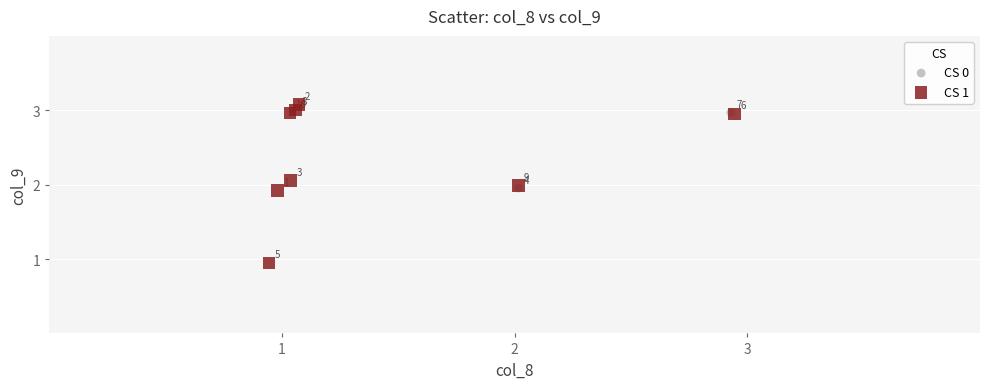

Which series contains the lowest Y value?

CS 1